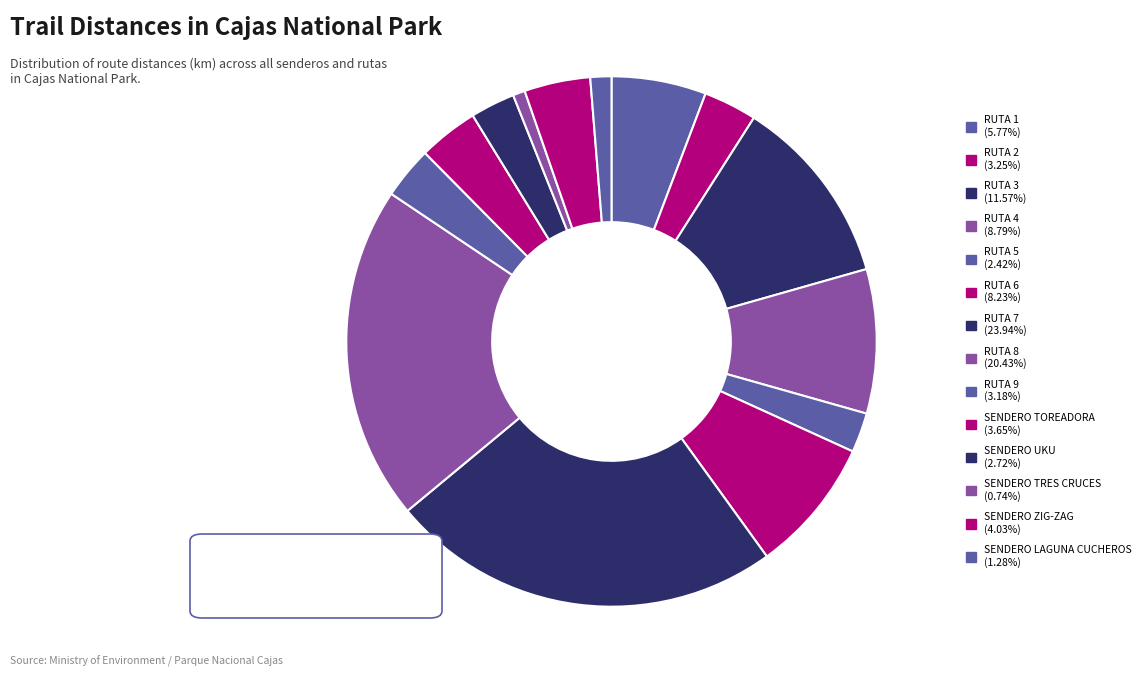

Which category has the smallest portion of the pie?

SENDERO TRES CRUCES